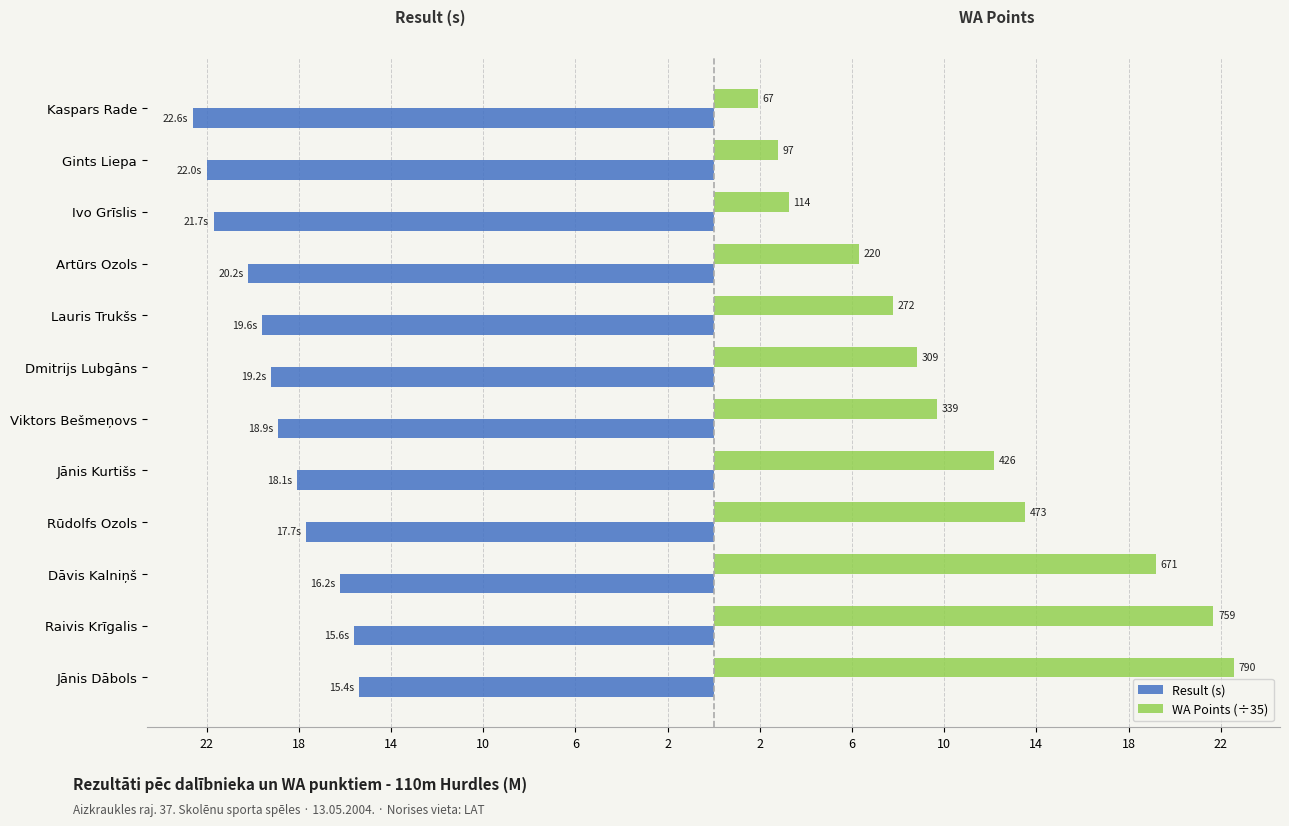

How many bars are there in total?

24